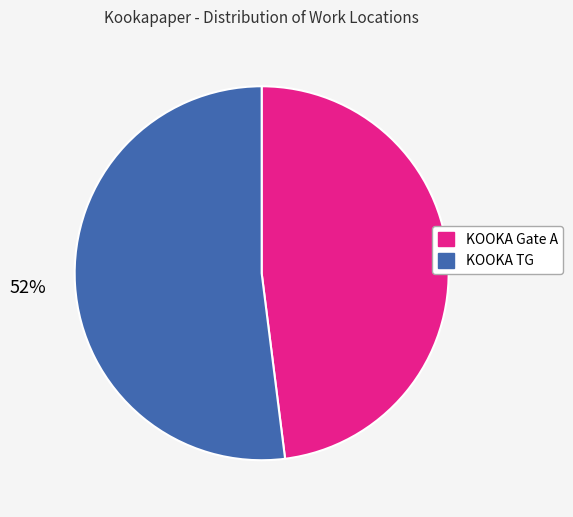

How many segments does this pie chart have?

2